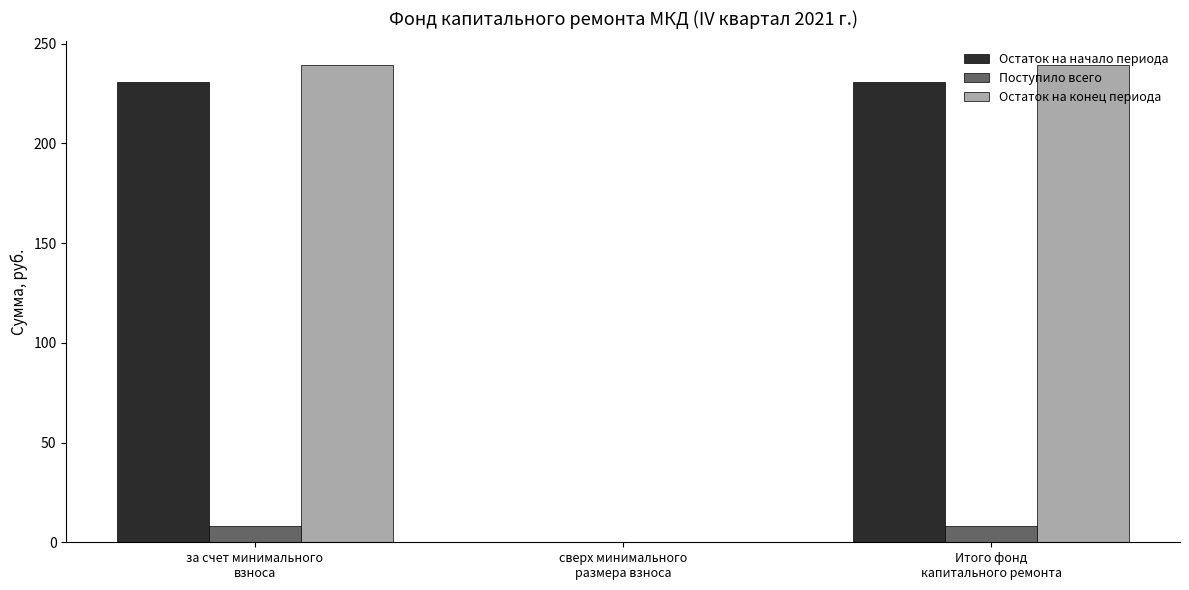

What is the highest value of the Остаток на начало периода series?

231.0